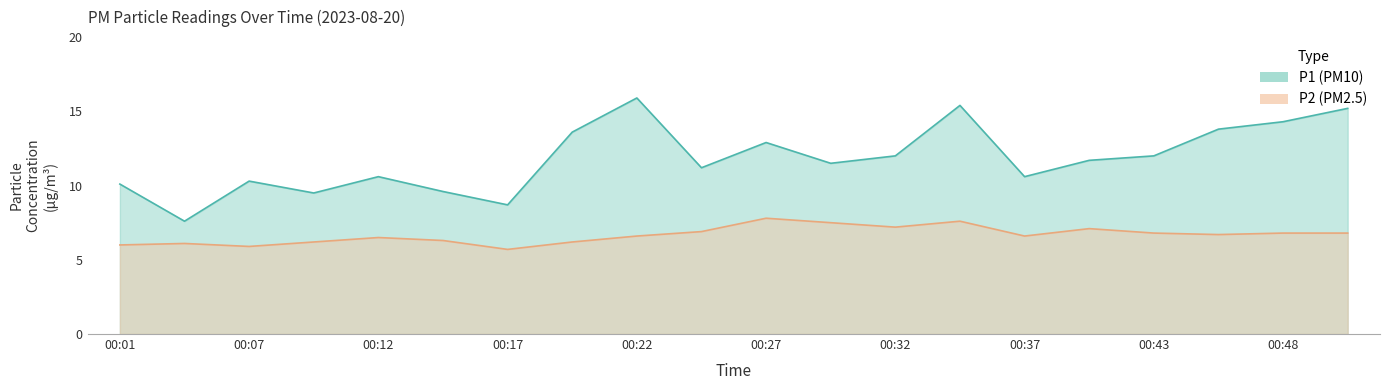

Between 00:17 and 00:40, which is larger?

00:40